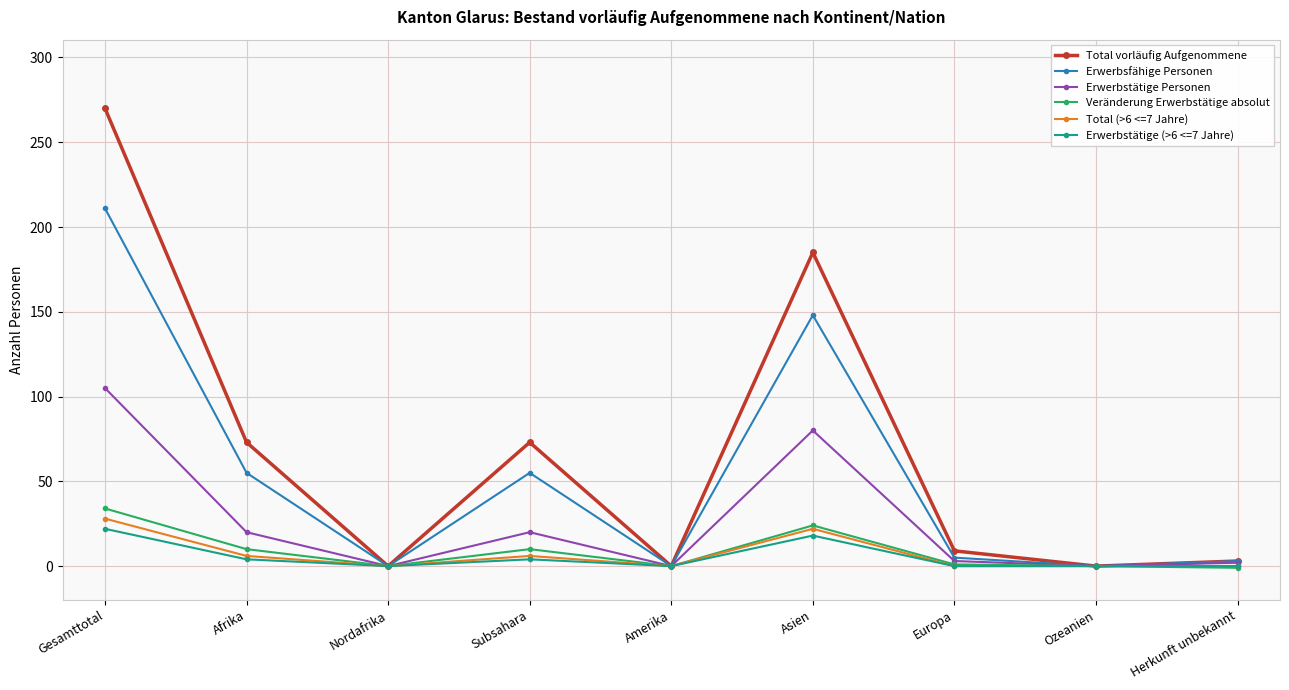

What is the label of the 2nd point from the left?

Afrika